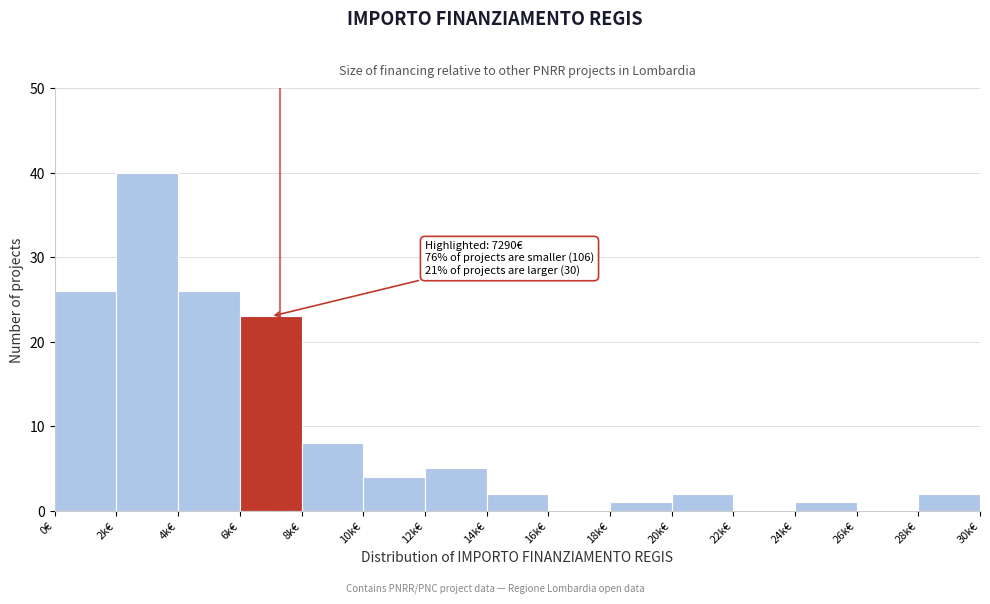

Reading right to left, list all the values displayed in this chart.

28k€=2	26k€=0	24k€=1	22k€=0	20k€=2	18k€=1	16k€=0	14k€=2	12k€=5	10k€=4	8k€=8	6k€=23	4k€=26	2k€=40	0€=26